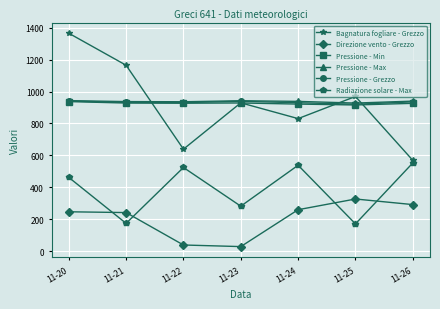

What is the value of the Direzione vento - Grezzo point at the 3rd from the left?

39.0